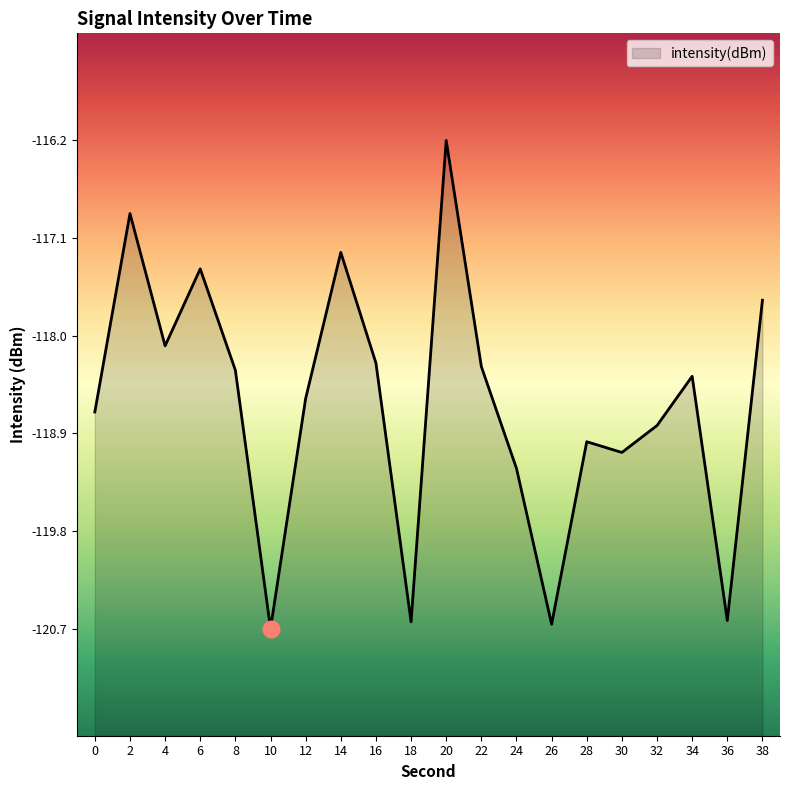

Between 32 and 36, which is larger?

32